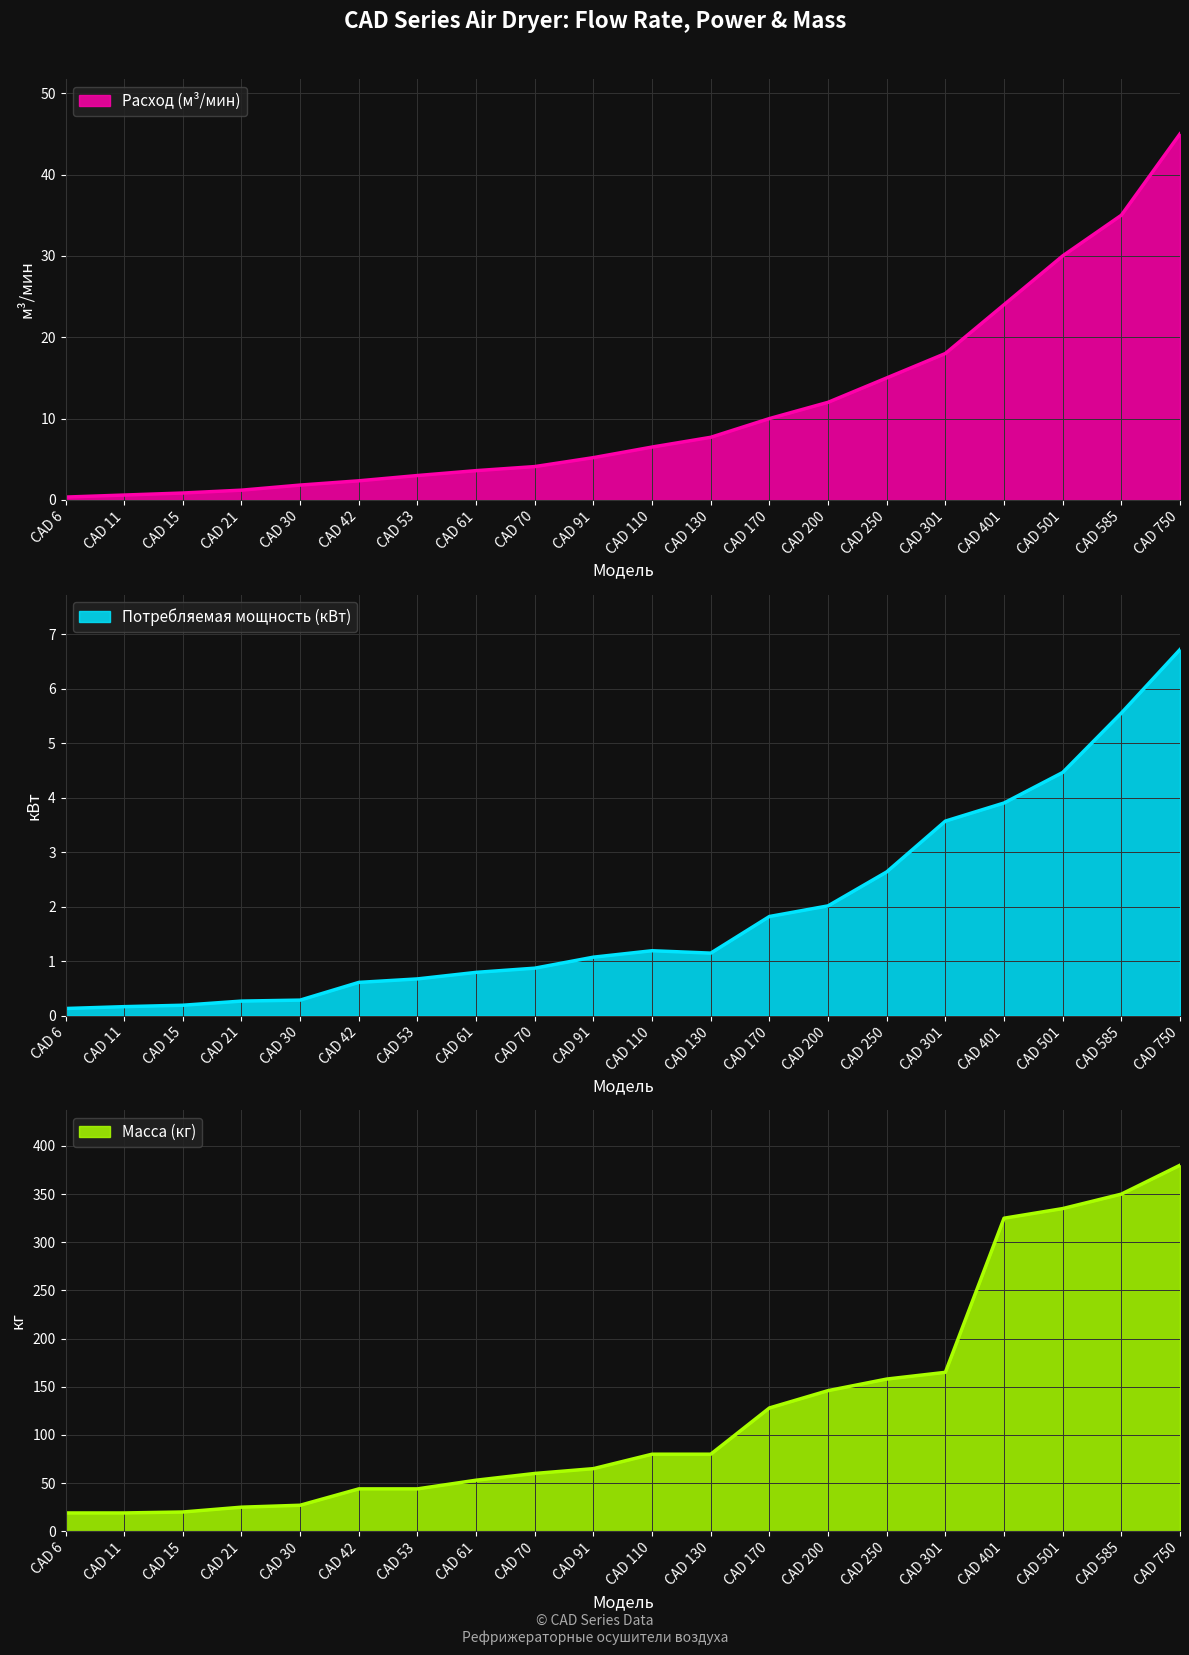

What is the approximate value of Потребляемая мощность (кВт) at CAD 30?

0.3